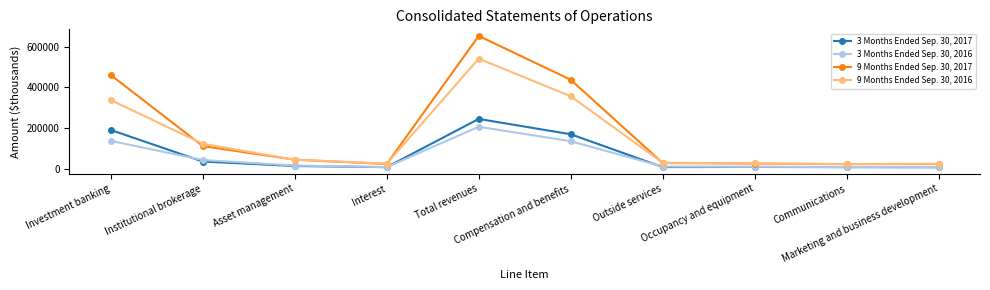

True or false: 3 Months Ended Sep. 30, 2017 and 3 Months Ended Sep. 30, 2016 intersect in this chart.

True